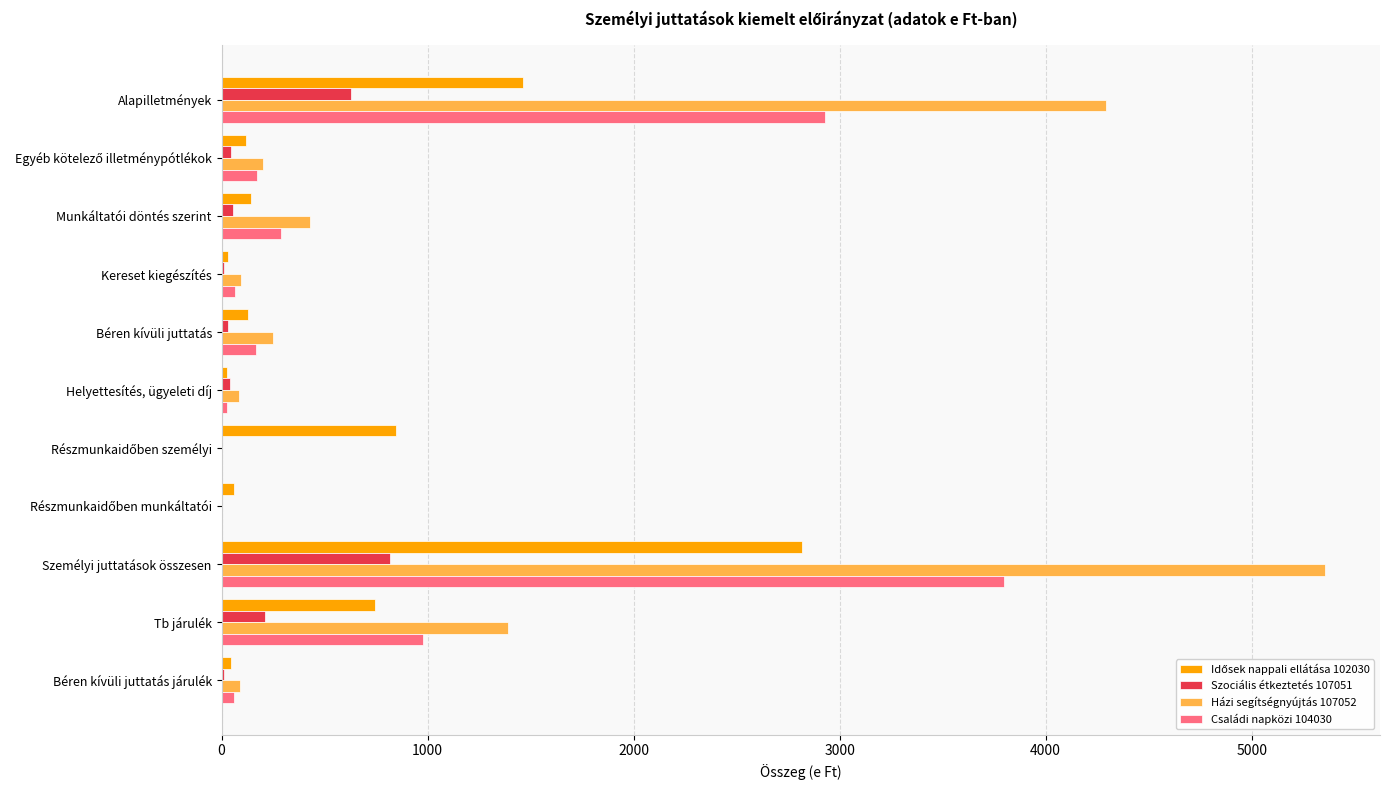

What is the average value of the Családi napközi 104030 series?

771